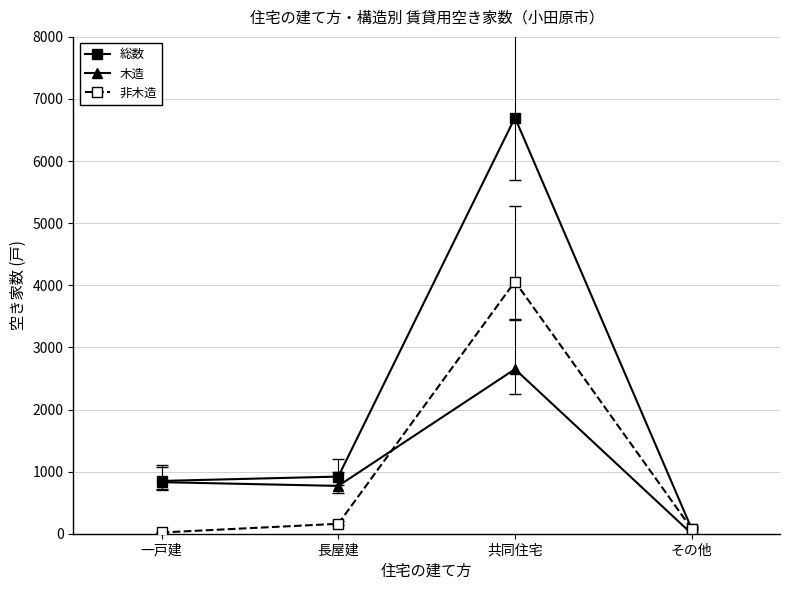

How many data points in 木造 are less than 830?

2